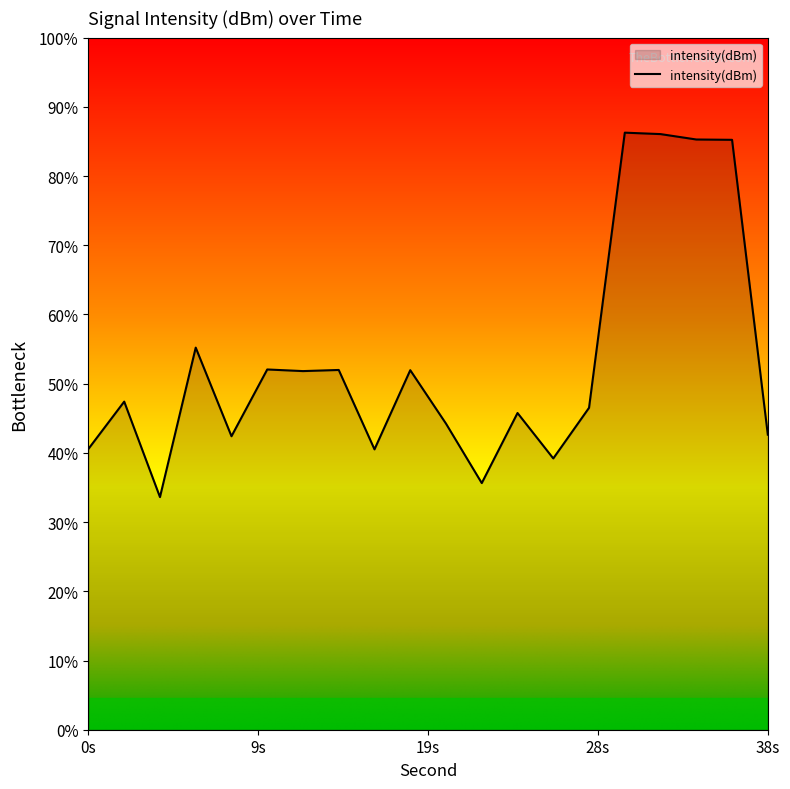

Where is the first local maximum?

2